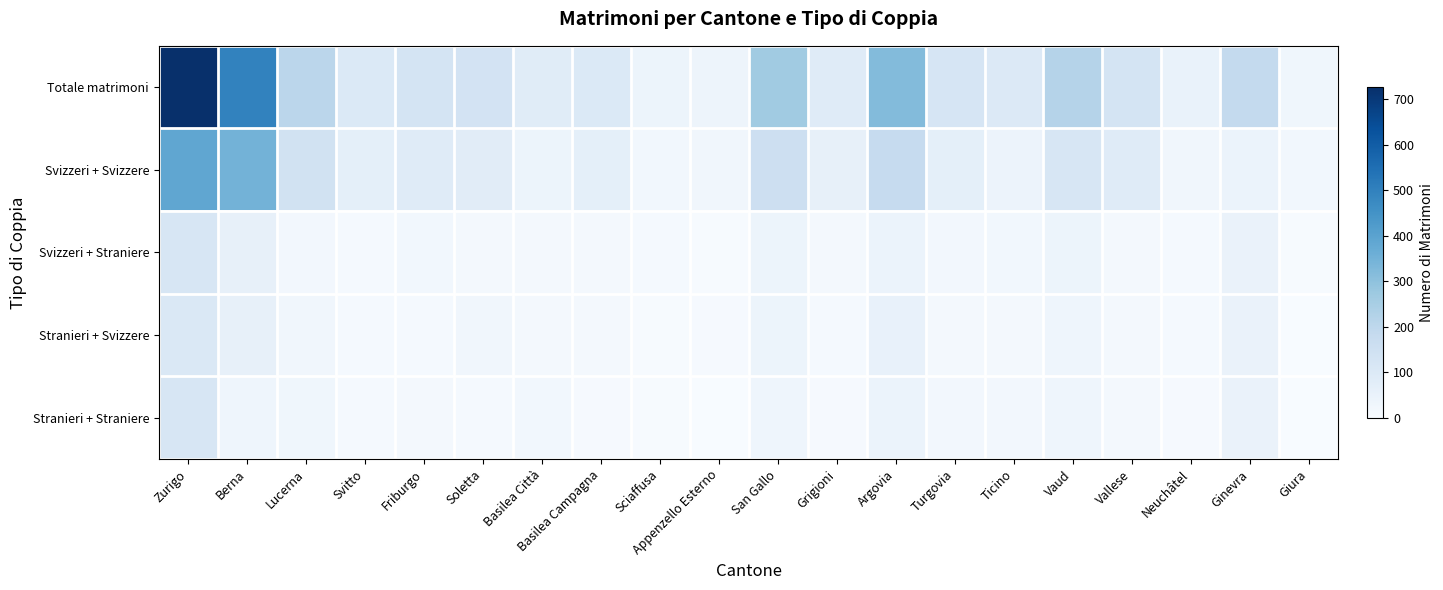

Reading left to right, list all the values displayed in this chart.

Totale matrimoni: Zurigo=726	Berna=495	Lucerna=207	Svitto=101	Friburgo=130	Soletta=132	Basilea Città=85	Basilea Campagna=102	Sciaffusa=38	Appenzello Esterno=36	San Gallo=264	Grigioni=86	Argovia=320	Turgovia=121	Ticino=97	Vaud=219	Vallese=128	Neuchâtel=51	Ginevra=186	Giura=26
Svizzeri + Svizzere: Zurigo=388	Berna=346	Lucerna=138	Svitto=68	Friburgo=86	Soletta=82	Basilea Città=39	Basilea Campagna=66	Sciaffusa=22	Appenzello Esterno=23	San Gallo=154	Grigioni=58	Argovia=180	Turgovia=68	Ticino=42	Vaud=117	Vallese=87	Neuchâtel=25	Ginevra=45	Giura=21
Svizzeri + Straniere: Zurigo=117	Berna=59	Lucerna=19	Svitto=11	Friburgo=20	Soletta=16	Basilea Città=12	Basilea Campagna=14	Sciaffusa=9	Appenzello Esterno=5	San Gallo=39	Grigioni=12	Argovia=43	Turgovia=18	Ticino=20	Vaud=37	Vallese=14	Neuchâtel=10	Ginevra=47	Giura=4
Stranieri + Svizzere: Zurigo=105	Berna=58	Lucerna=24	Svitto=11	Friburgo=10	Soletta=24	Basilea Città=14	Basilea Campagna=14	Sciaffusa=4	Appenzello Esterno=7	San Gallo=37	Grigioni=9	Argovia=52	Turgovia=17	Ticino=17	Vaud=33	Vallese=13	Neuchâtel=9	Ginevra=46	Giura=1
Stranieri + Straniere: Zurigo=116	Berna=32	Lucerna=26	Svitto=11	Friburgo=14	Soletta=10	Basilea Città=20	Basilea Campagna=8	Sciaffusa=3	Appenzello Esterno=1	San Gallo=34	Grigioni=7	Argovia=45	Turgovia=18	Ticino=18	Vaud=32	Vallese=14	Neuchâtel=7	Ginevra=48	Giura=0